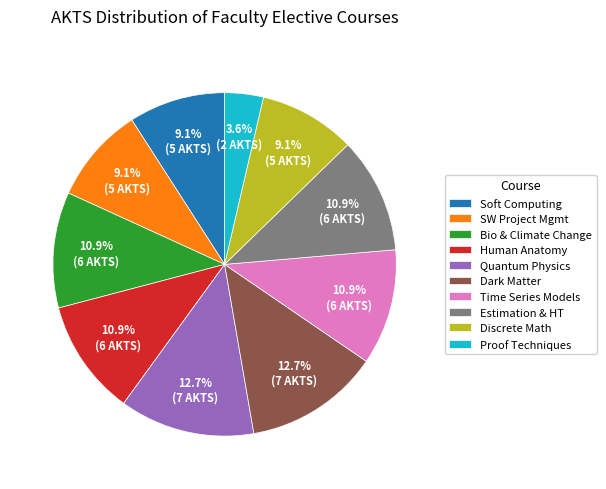

To the nearest percent, what percentage of the pie is Time Series Models?

11%